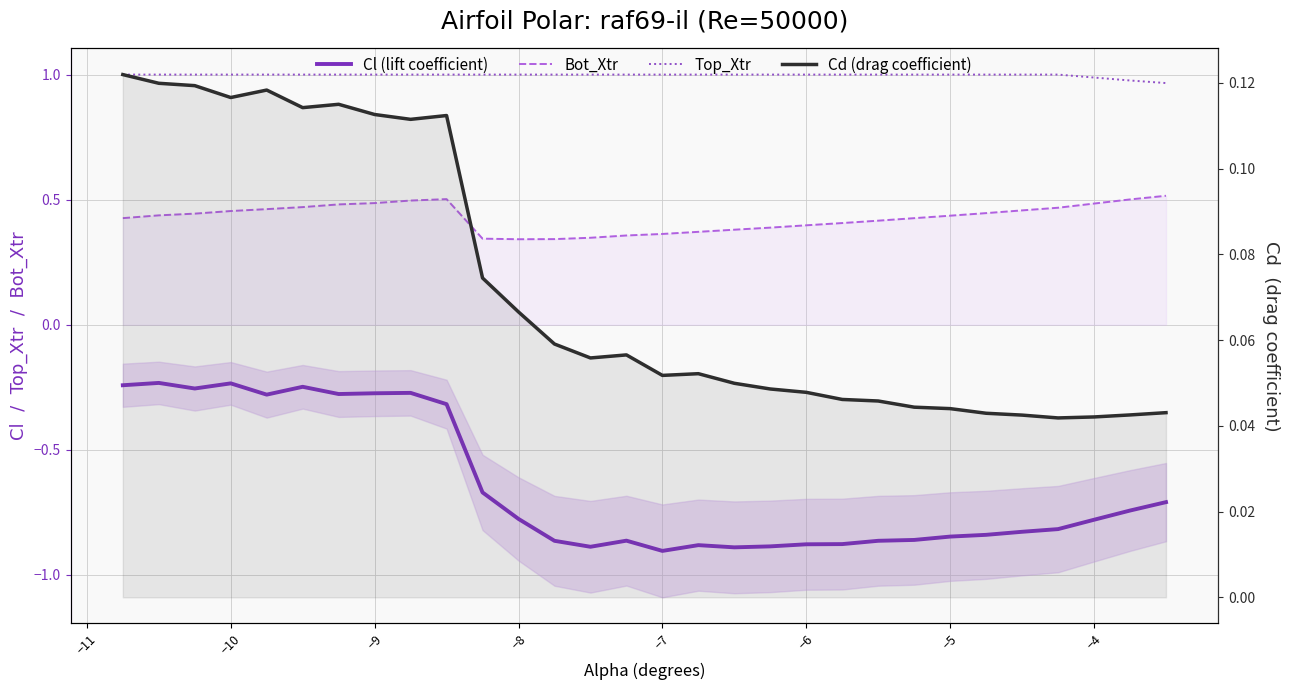

Which series has the largest range (max minus min)?

Cl (lift coefficient)